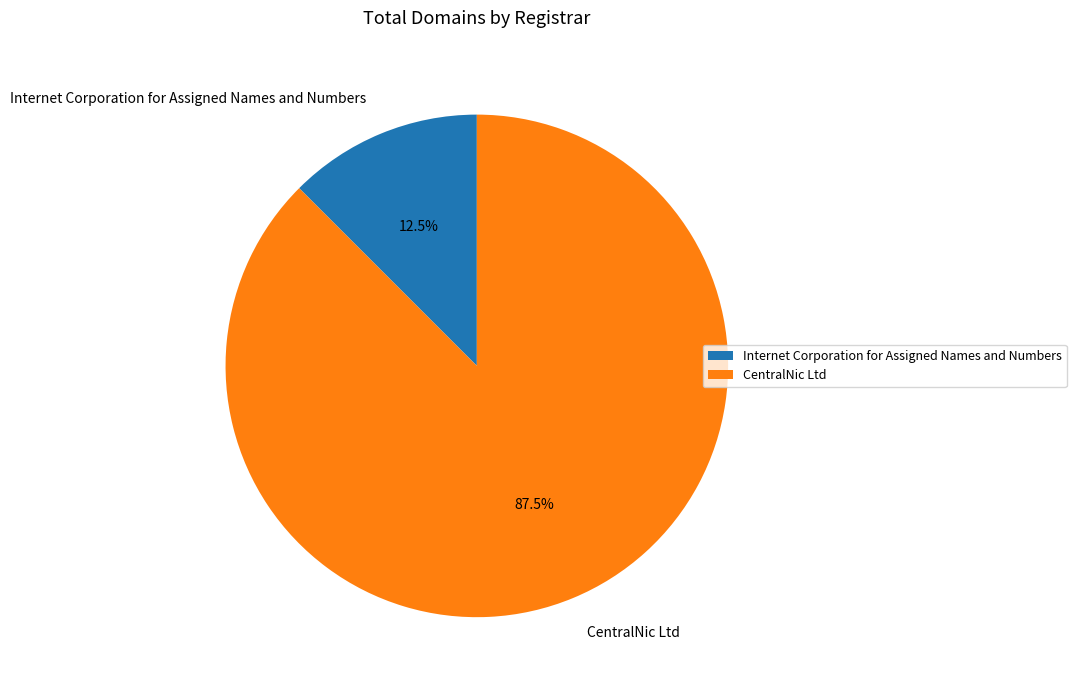

Does any single category account for the majority?

Yes